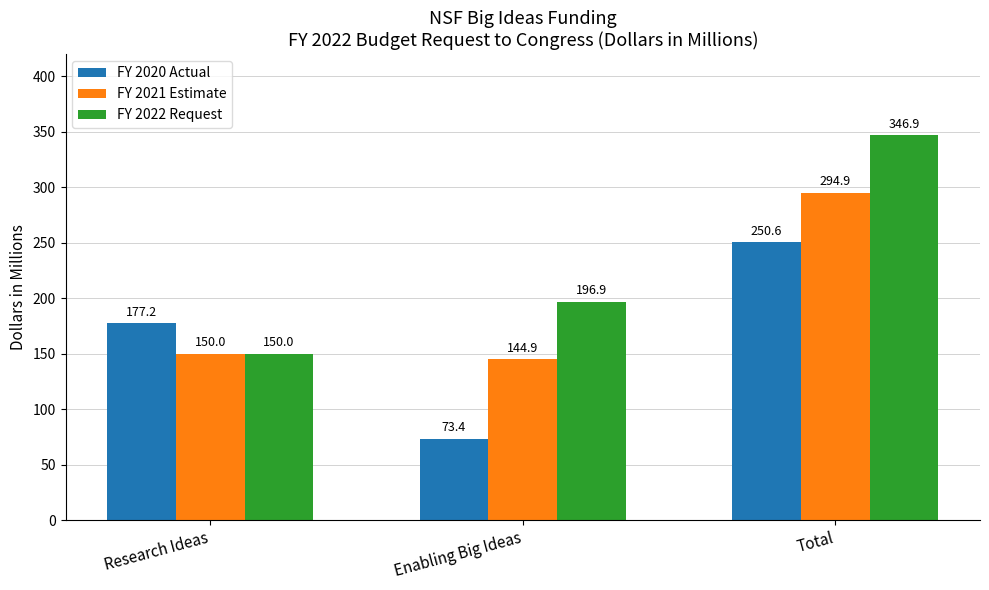

Rank the categories by FY 2020 Actual value from highest to lowest.

Total, Research Ideas, Enabling Big Ideas